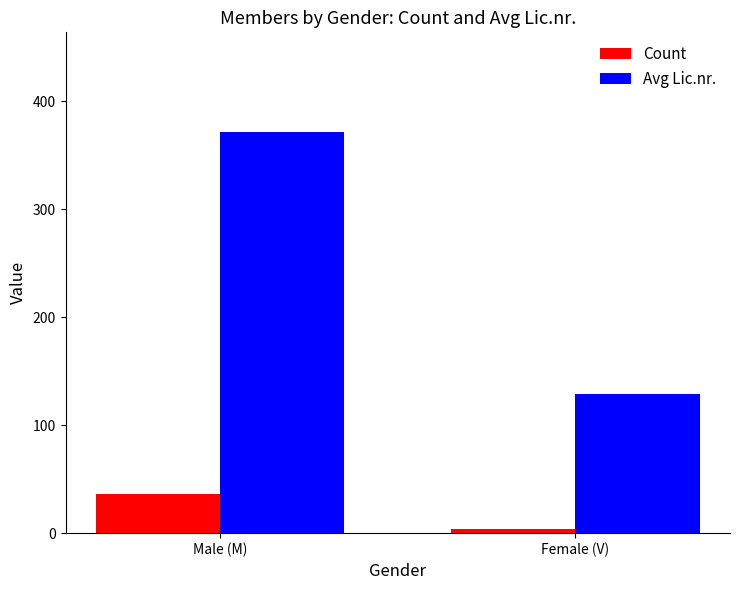

Which category has the lowest value in the Avg Lic.nr. series?

Female (V)